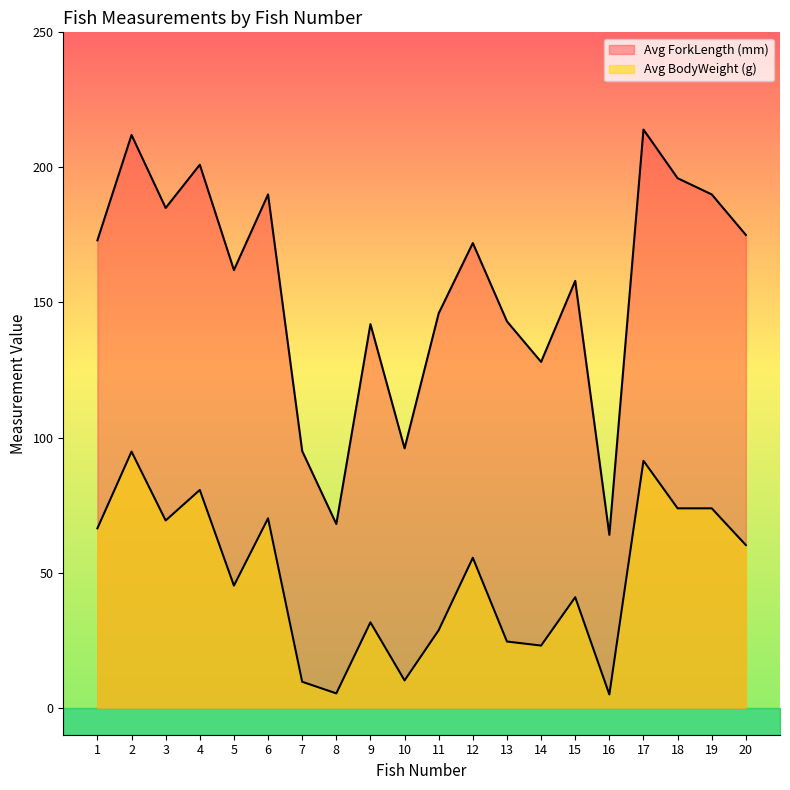

What are all the series names shown in the legend?

Avg BodyWeight (g), Avg ForkLength (mm)